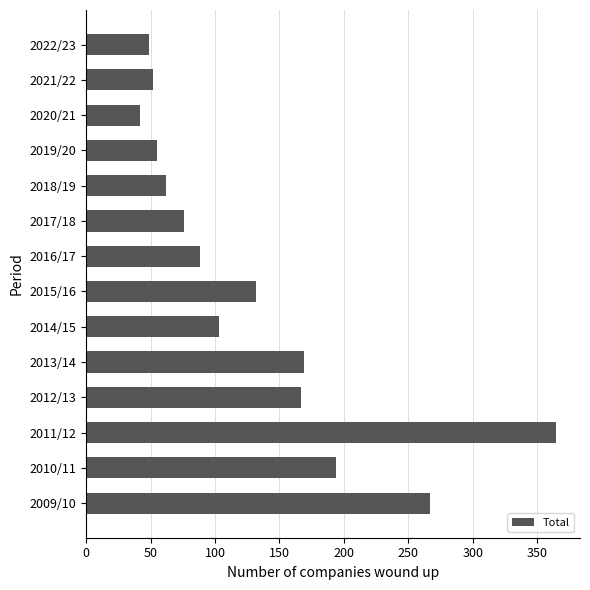

Which has a higher value, 2017/18 or 2020/21?

2017/18